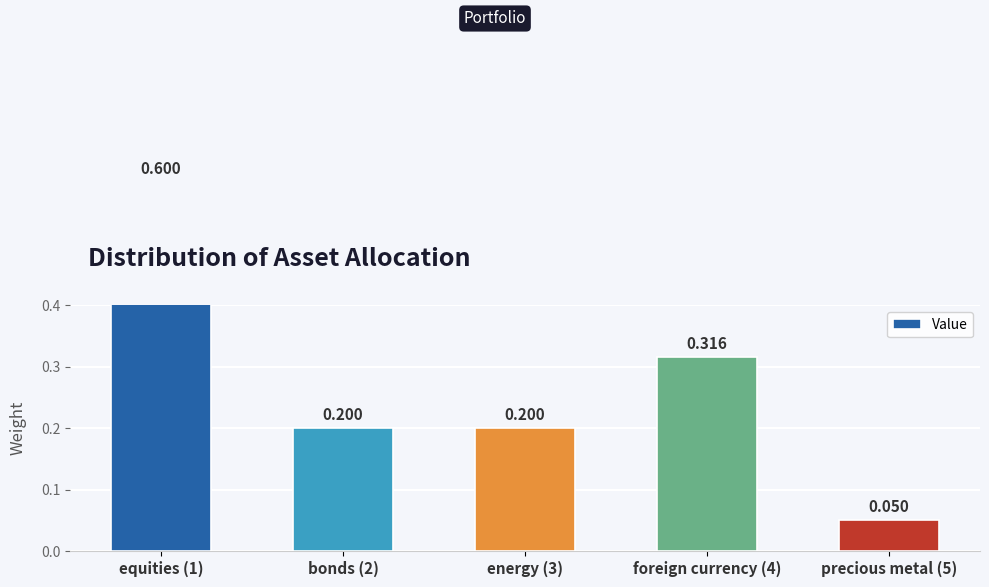

Is it true that the value at equities (1) is 0.4?

False